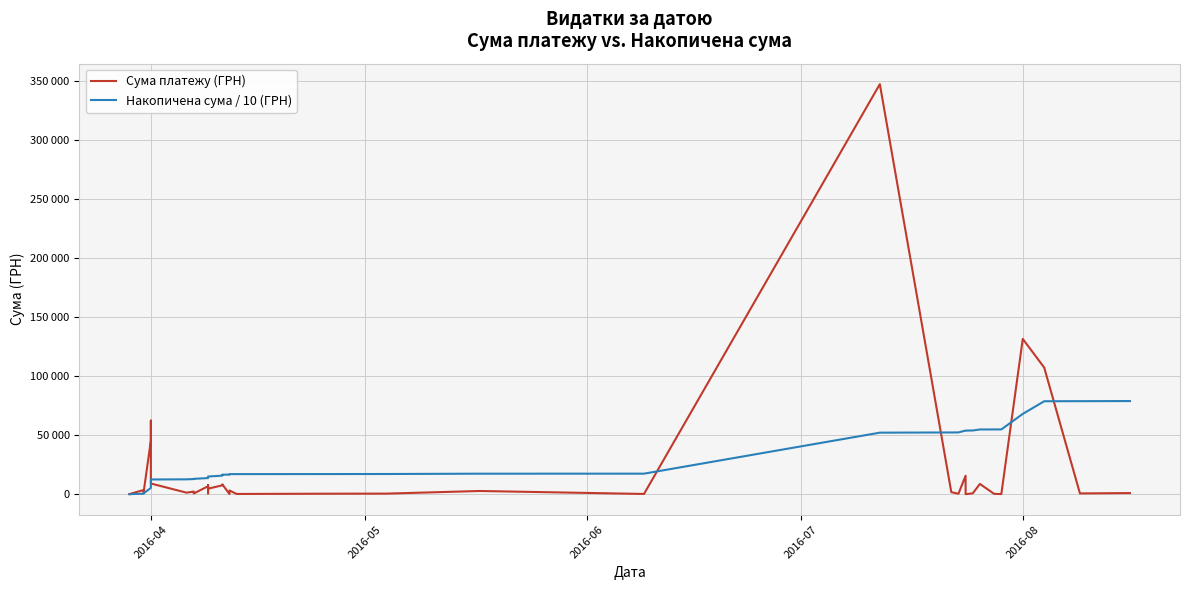

How many interior local valleys does the Сума платежу (ГРН) series have?

13